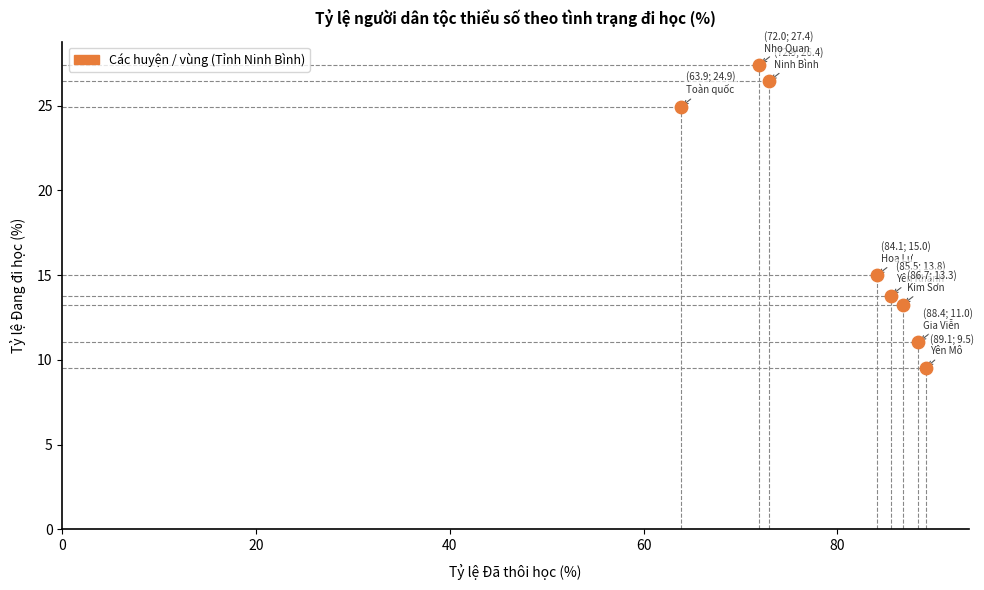

What Y value in the scatter plot is closest to 18?

15.0